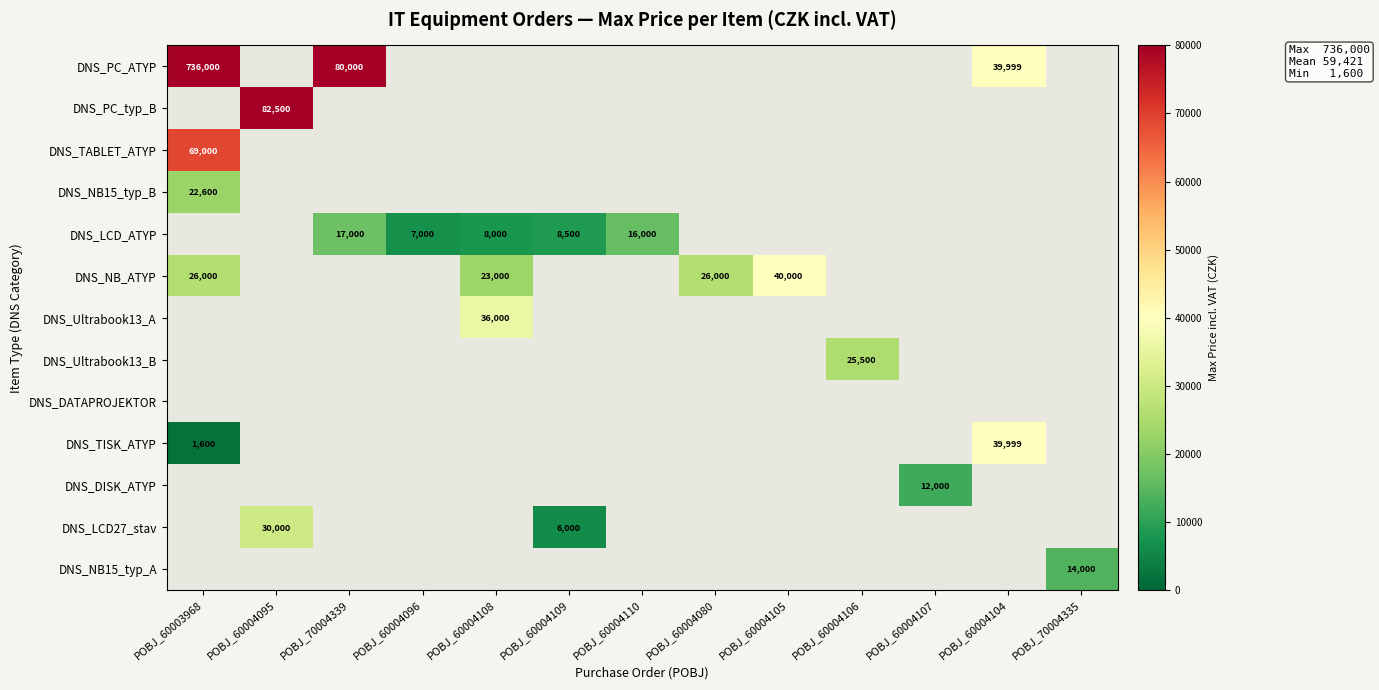

True or false: DNS_Ultrabook13_B has a value of 37721 at POBJ_60004106.

False